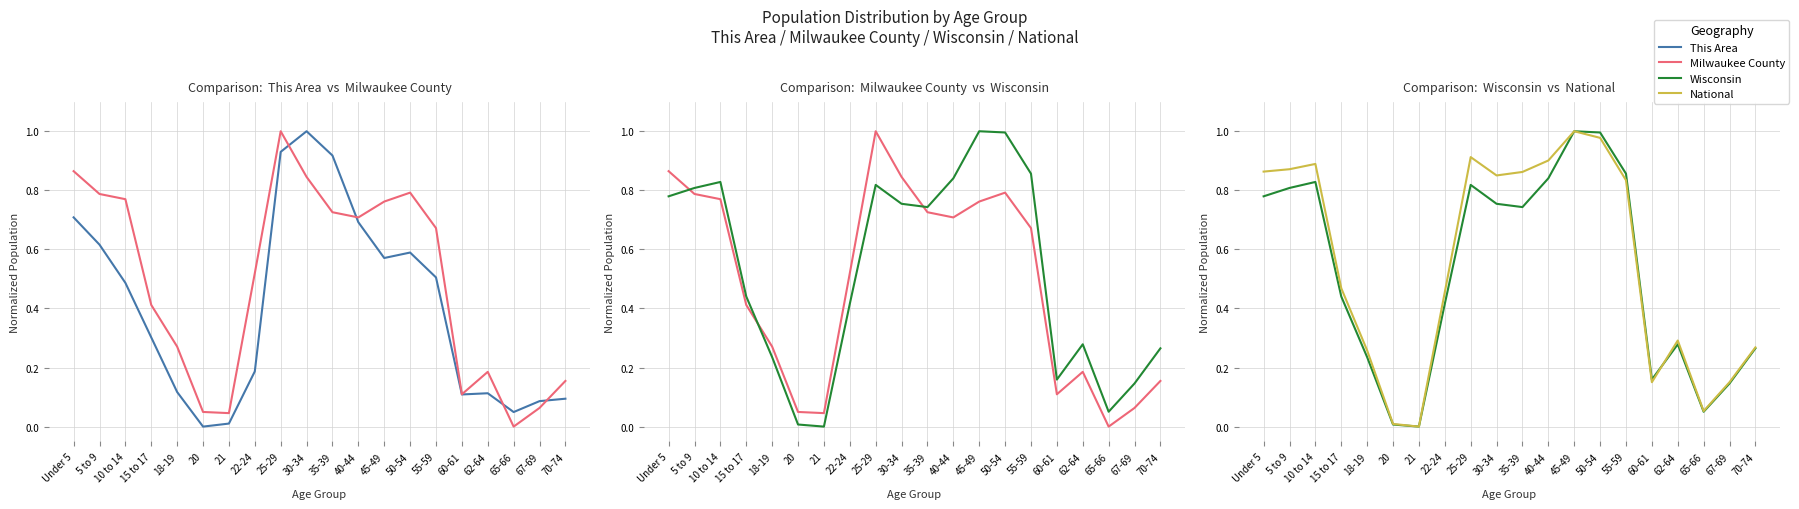

The National series shows 1.0 at 45-49. True or false?

True